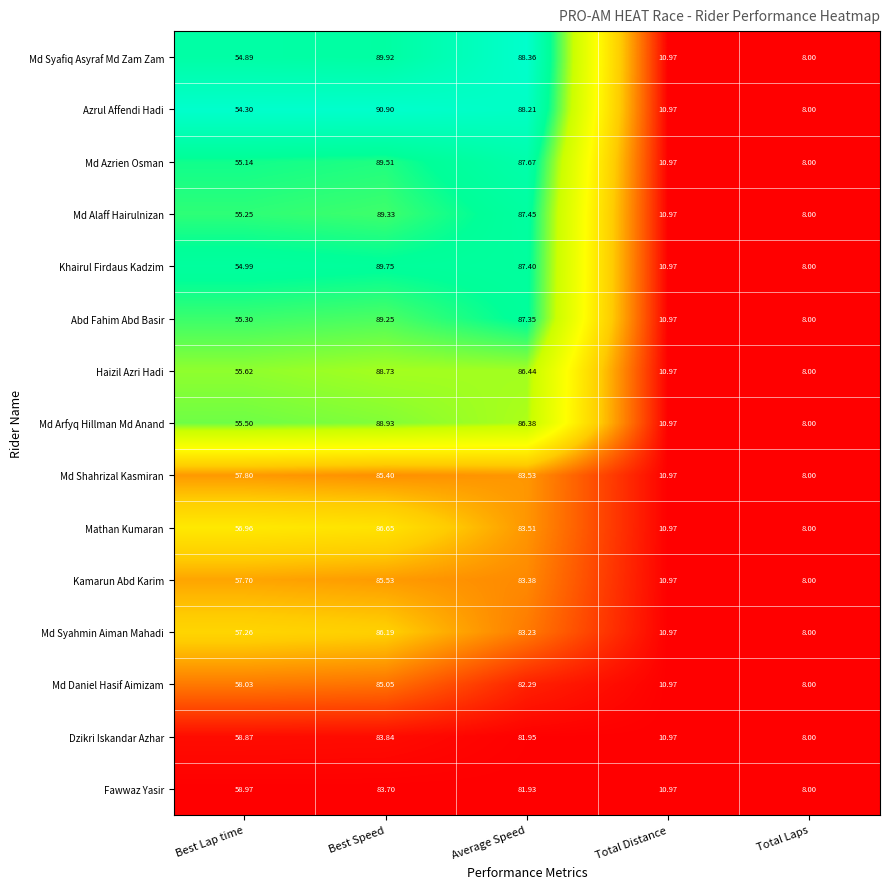

Where does the Azrul Affendi Hadi series first go above 54?

Best Lap time